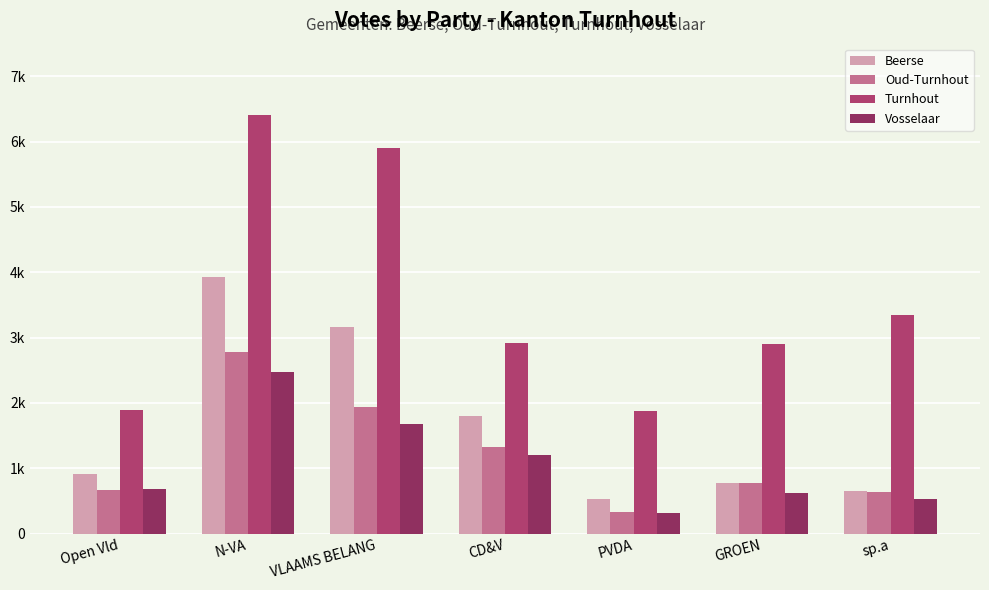

What are all the series names shown in the legend?

Beerse, Oud-Turnhout, Turnhout, Vosselaar